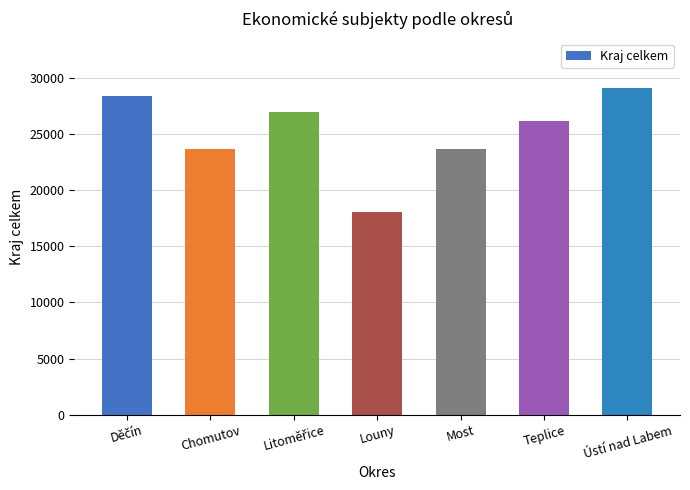

What is the label of the 7th bar from the left?

Ústí nad Labem